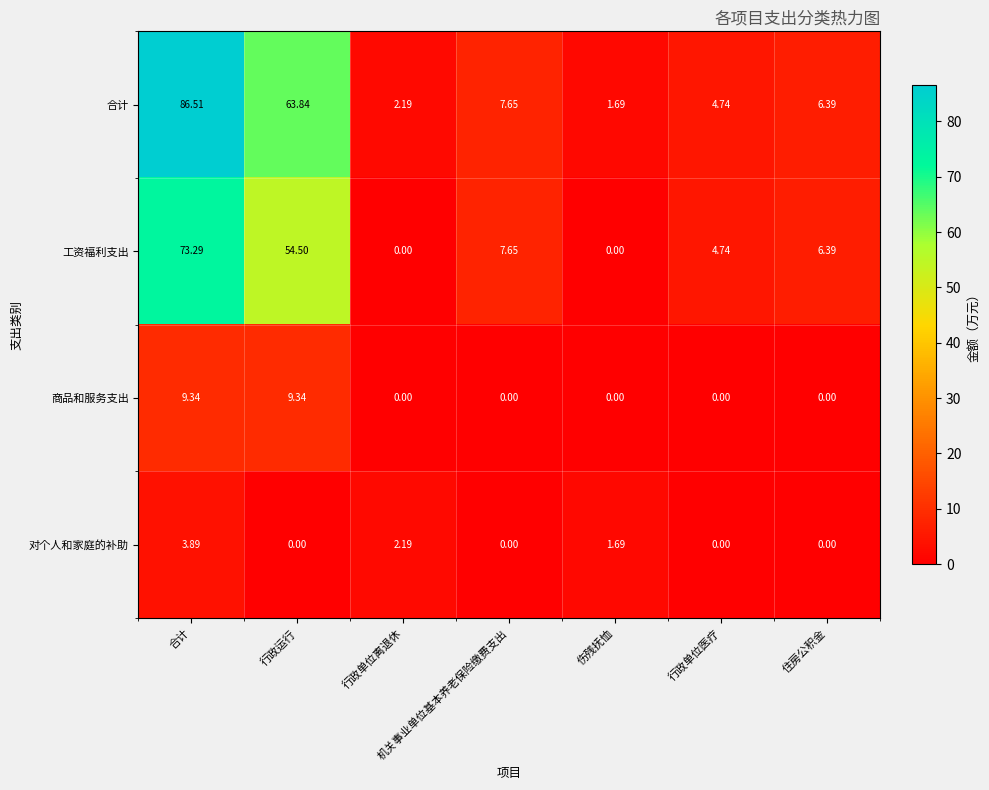

Which series has the largest range (max minus min)?

合计